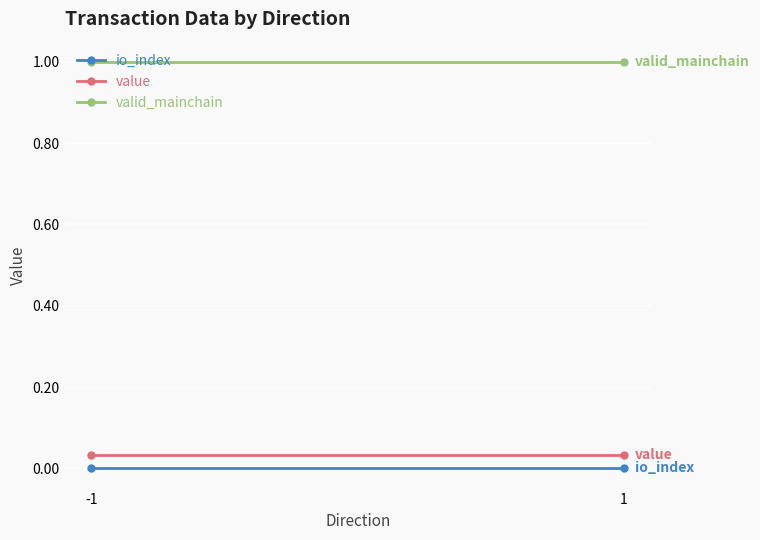

At which label does io_index reach its peak?

-1